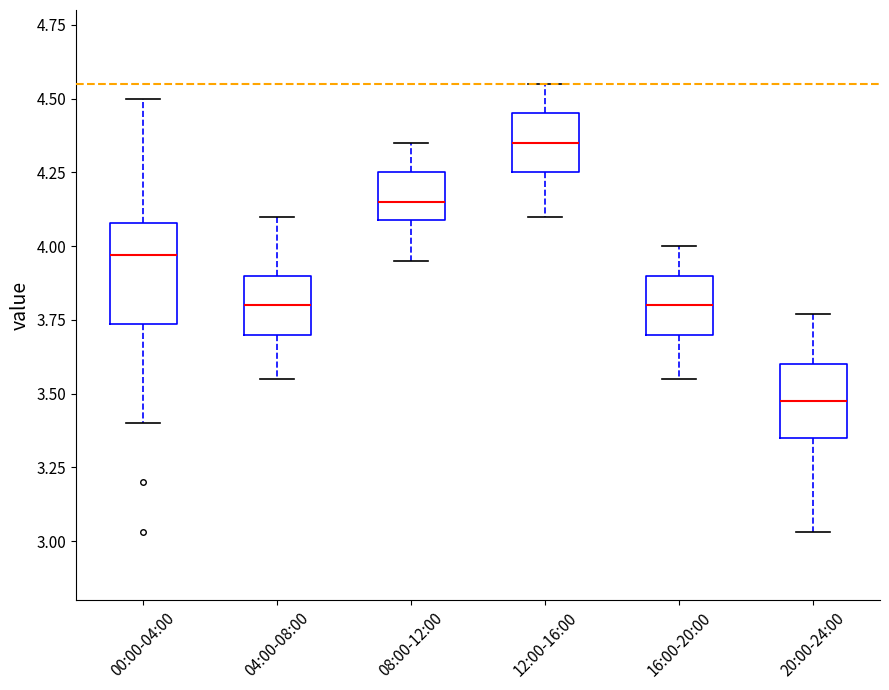

Reading left to right, transcribe this box plot: for each box, give where its median line is, the range the box spans, and where its two whiskers end, as read against the y-axis. The values are not printed on the chart, so give them approximately, as read against the axis.

00:00-04:00: median 3.95, box 3.75 to 4.10, whiskers 3.40 to 4.50
04:00-08:00: median 3.80, box 3.70 to 3.90, whiskers 3.55 to 4.10
08:00-12:00: median 4.15, box 4.10 to 4.25, whiskers 3.95 to 4.35
12:00-16:00: median 4.35, box 4.25 to 4.45, whiskers 4.10 to 4.55
16:00-20:00: median 3.80, box 3.70 to 3.90, whiskers 3.55 to 4.00
20:00-24:00: median 3.50, box 3.35 to 3.60, whiskers 3.05 to 3.75